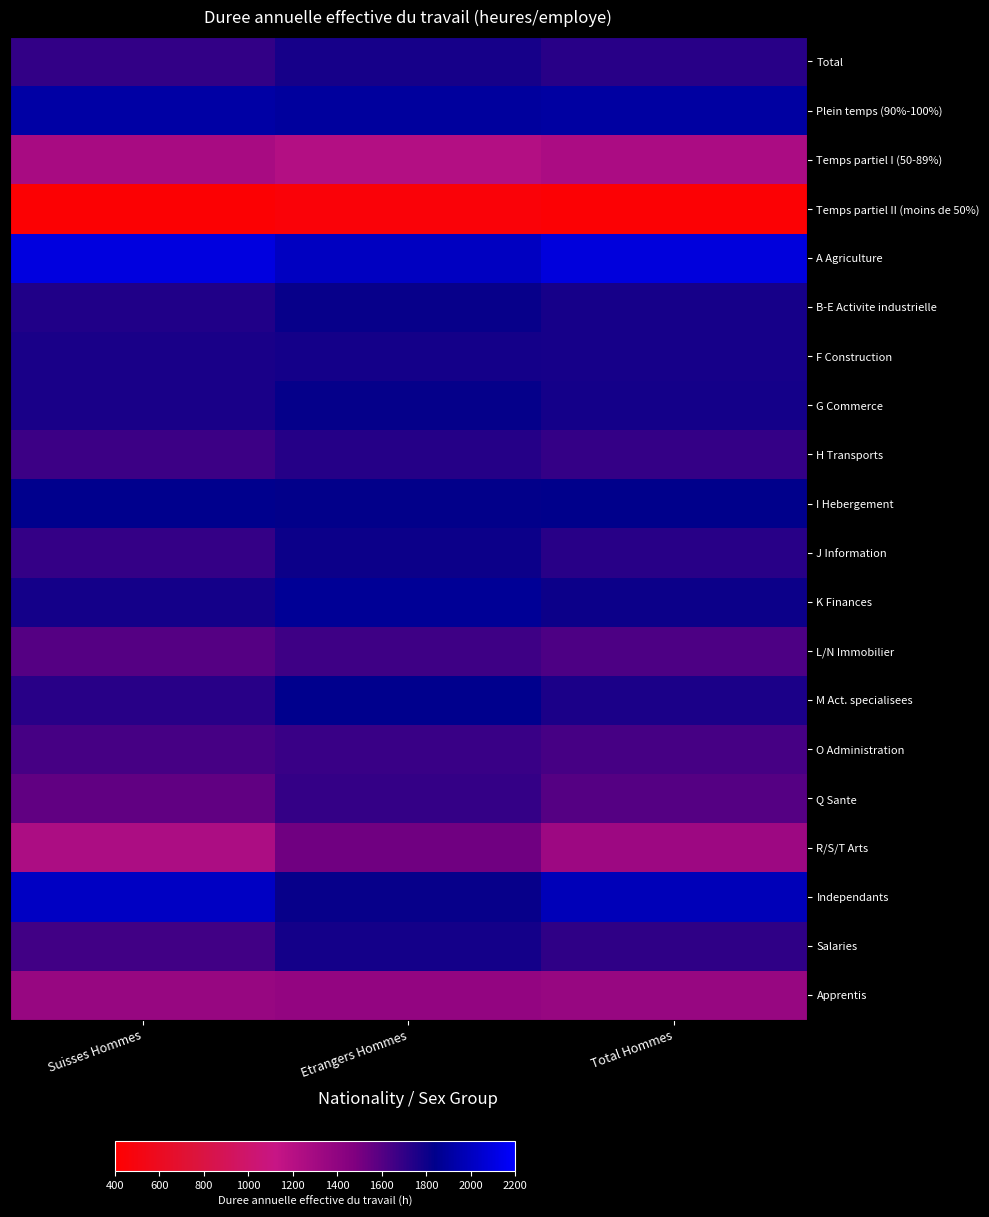

Which series changed the most between Suisses Hommes and Total Hommes?

R/S/T Arts